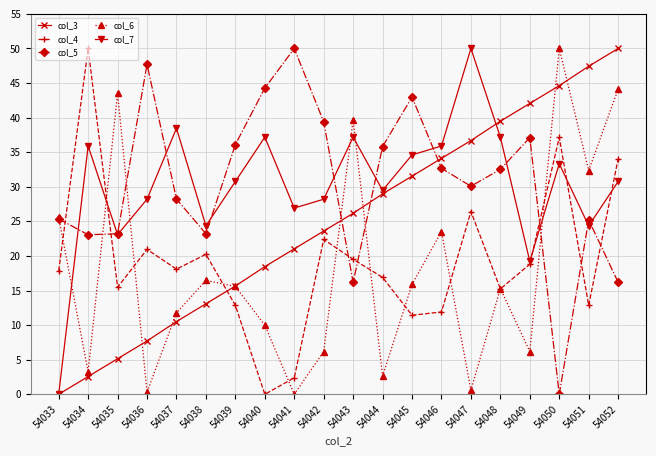

Where do col_4 and col_5 first cross each other?

54033 and 54034